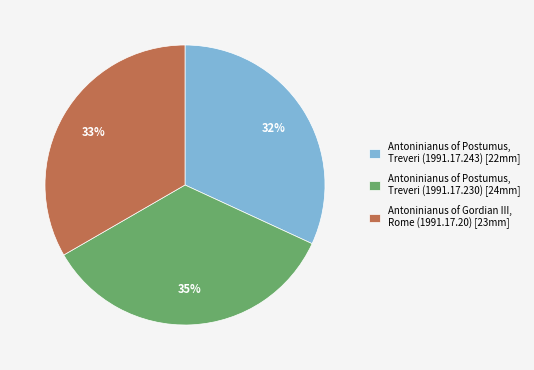

To the nearest percent, what is the average slice percentage?

33%